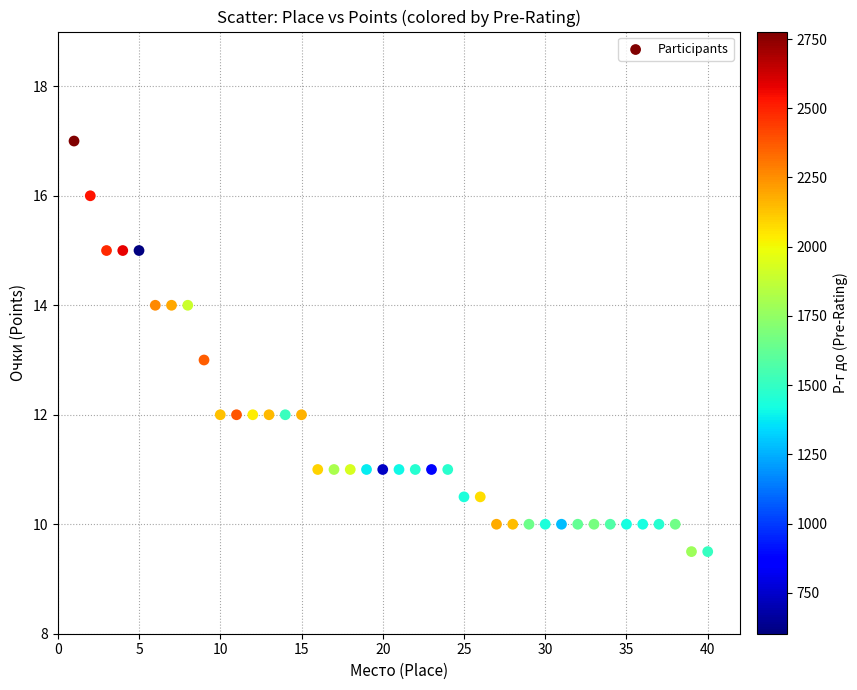

What is the range of Y values (max minus min)?

7.5